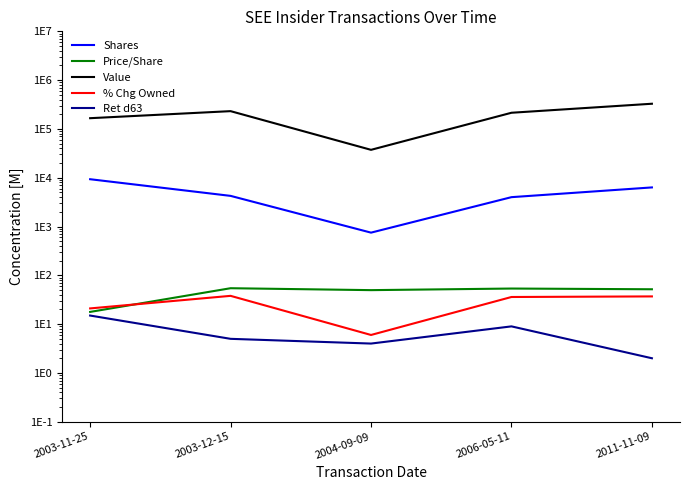

Where does the % Chg Owned series first go above 36?

2003-12-15